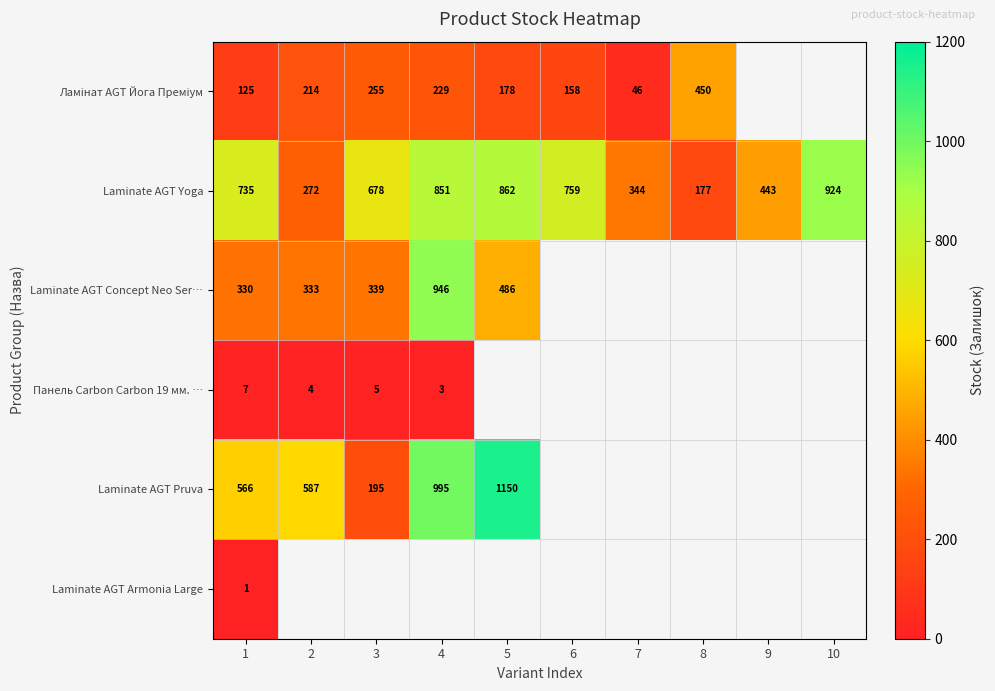

The value of Панель Carbon Carbon 19 мм. … at 3 is 5. True or false?

True